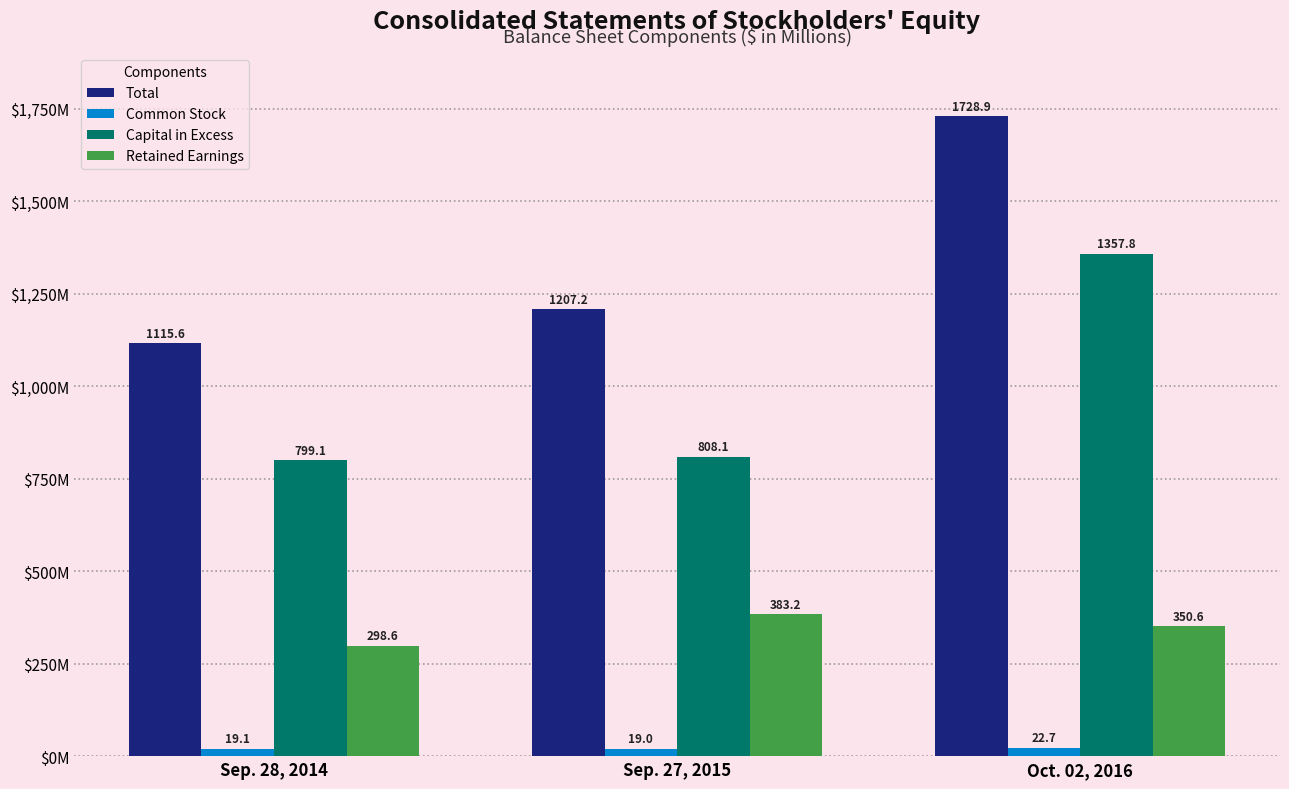

True or false: Capital in Excess has a value of 1357.8 at Oct. 02, 2016.

True